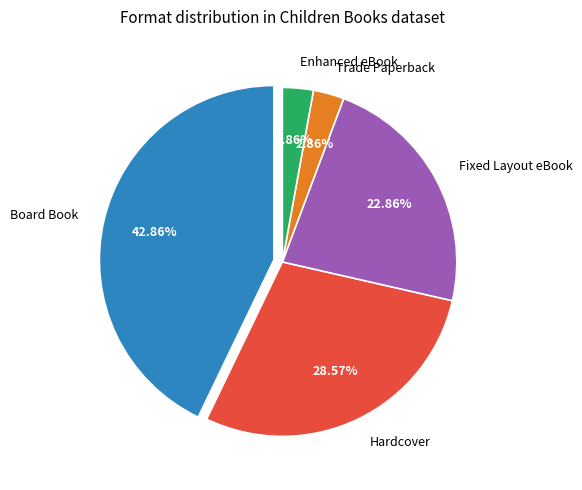

Approximately how many times larger is the value at Enhanced eBook compared to Trade Paperback?

1.0